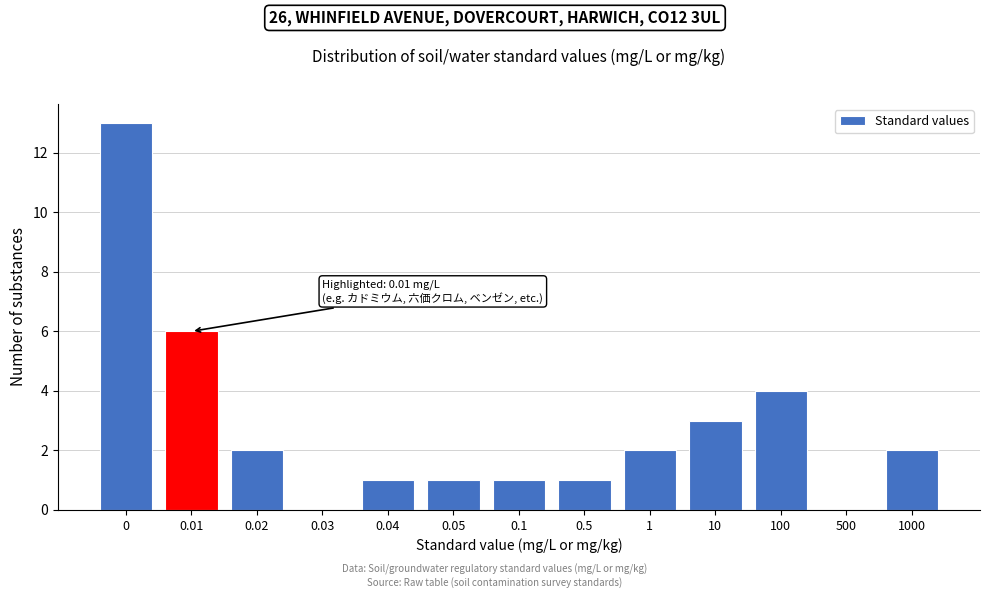

Reading left to right, what are all the values shown in this chart?

0=13	0.01=6	0.02=2	0.03=0	0.04=1	0.05=1	0.1=1	0.5=1	1=2	10=3	100=4	500=0	1000=2